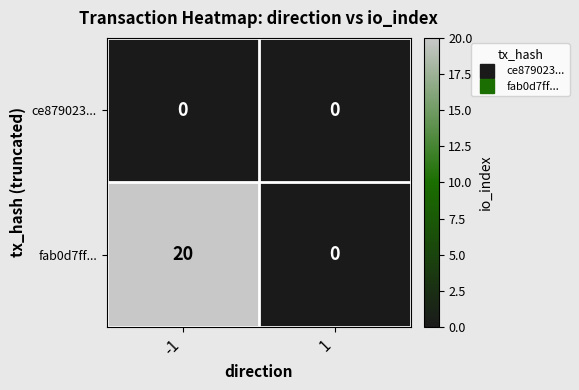

What is the greatest value displayed?

20